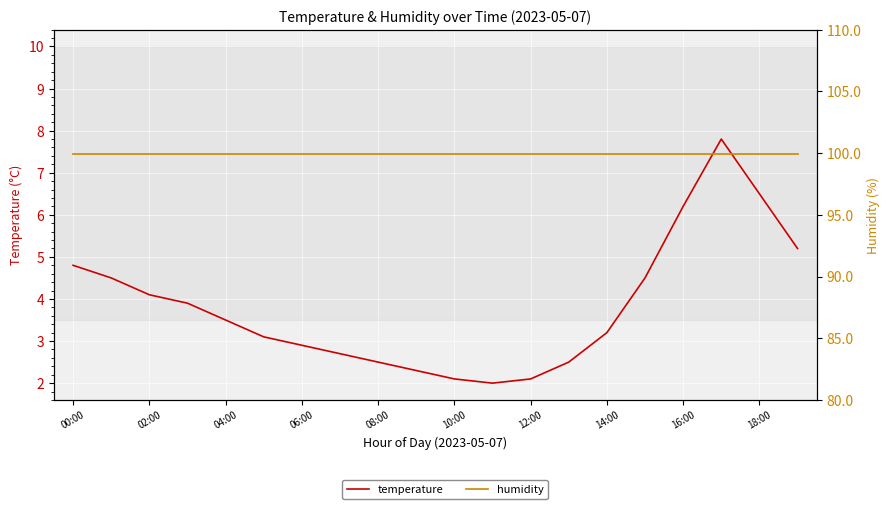

Reading left to right, what are all the values shown in this chart?

temperature: 4.8	4.5	4.1	3.9	3.5	3.1	2.9	2.7	2.5	2.3	2.1	2.0	2.1	2.5	3.2	4.5	6.2	7.8	6.5	5.2
humidity: 99.9	99.9	99.9	99.9	99.9	99.9	99.9	99.9	99.9	99.9	99.9	99.9	99.9	99.9	99.9	99.9	99.9	99.9	99.9	99.9